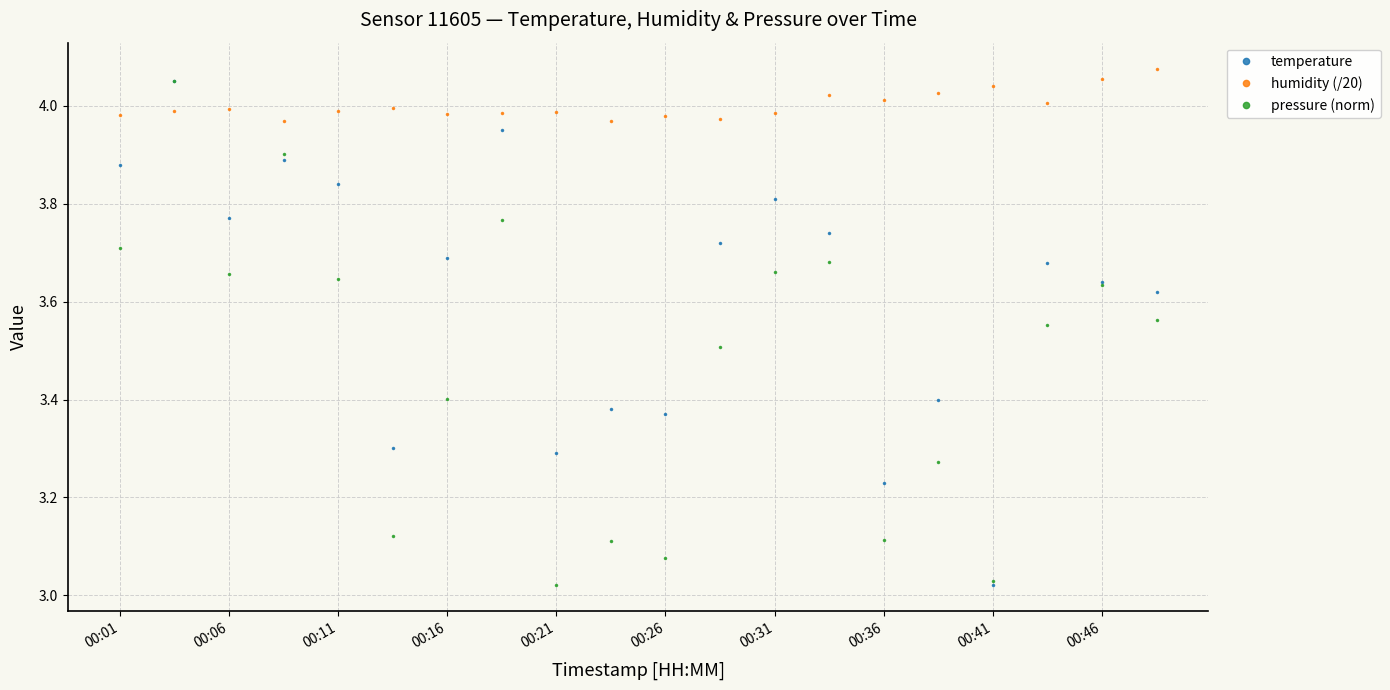

Which series has the largest total across all categories?

humidity (/20)